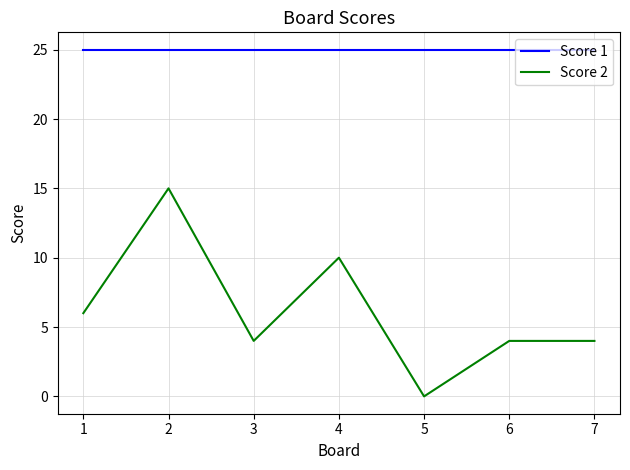

What is the spread (max minus min) of values at 3?

21